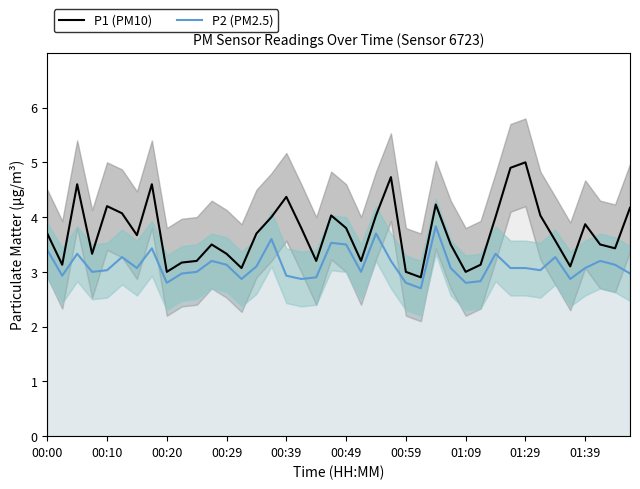

True or false: P2 (PM2.5) and P1 (PM10) cross at least once.

False